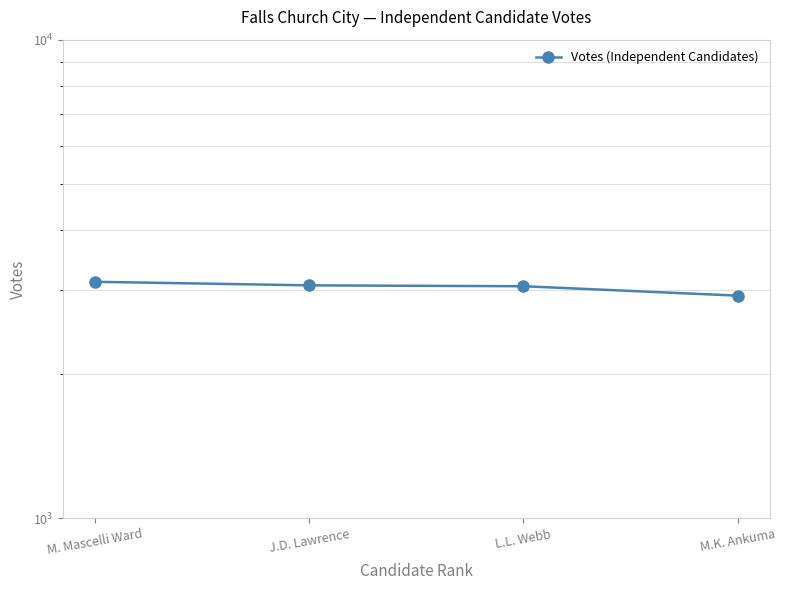

Which has a higher value, M. Mascelli Ward or M.K. Ankuma?

M. Mascelli Ward